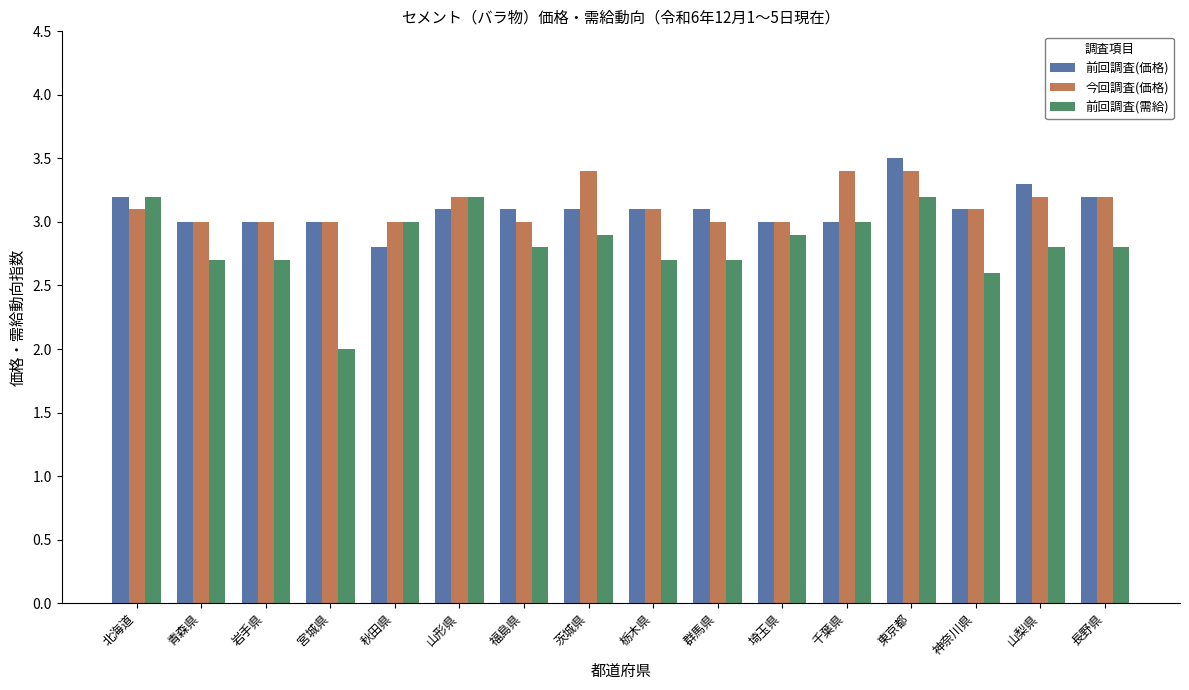

The 今回調査(価格) series shows 4.9 at 山梨県. True or false?

False